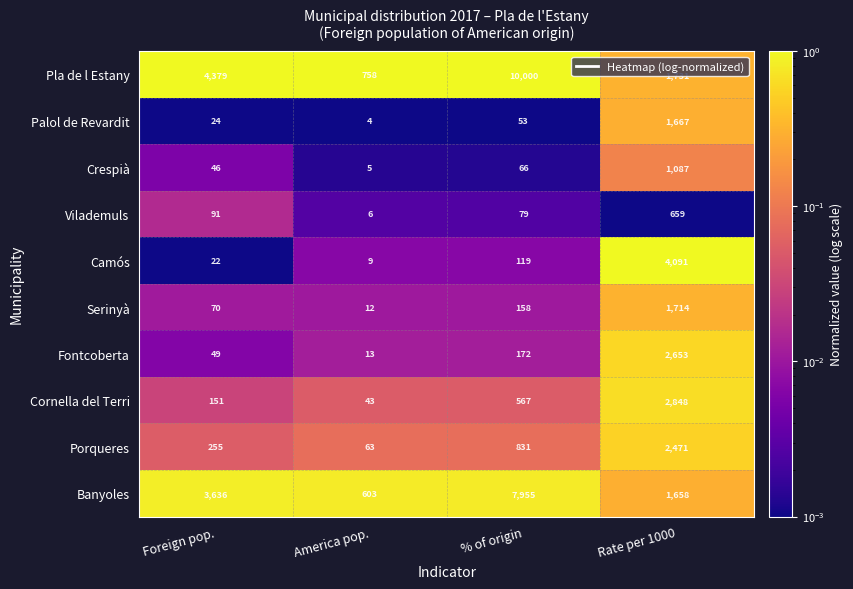

Is it true that Pla de l Estany equals 4379 at Foreign pop.?

True